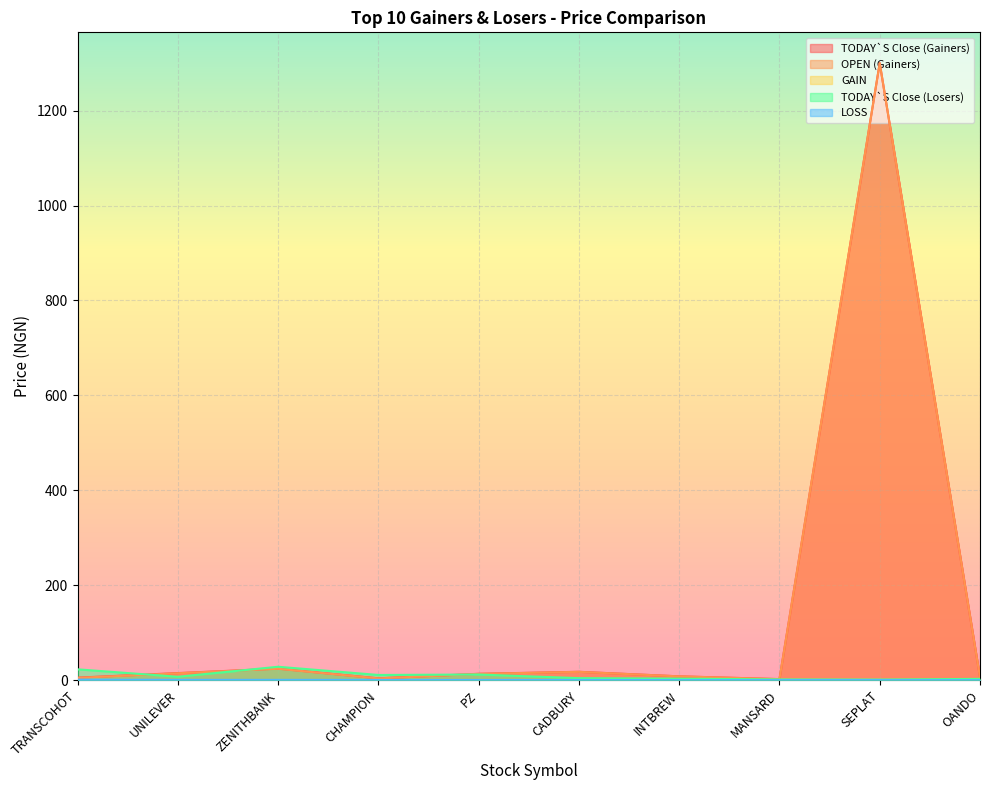

At which category does TODAY`S Close (Losers) reach its first local valley?

UNILEVER